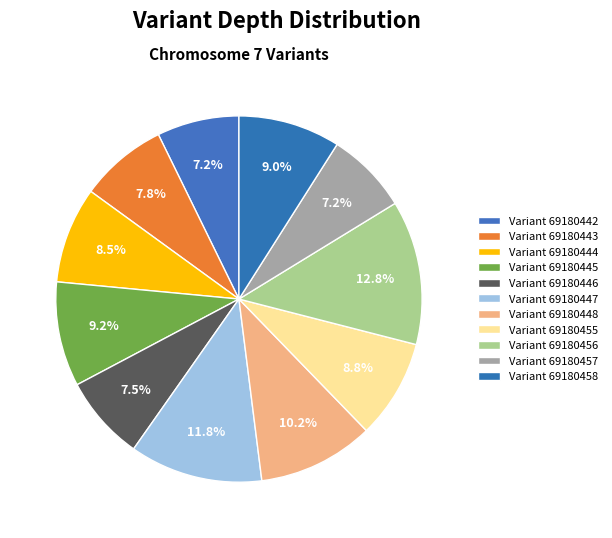

To the nearest percent, what is the difference between the largest and smallest slice percentages?

6%